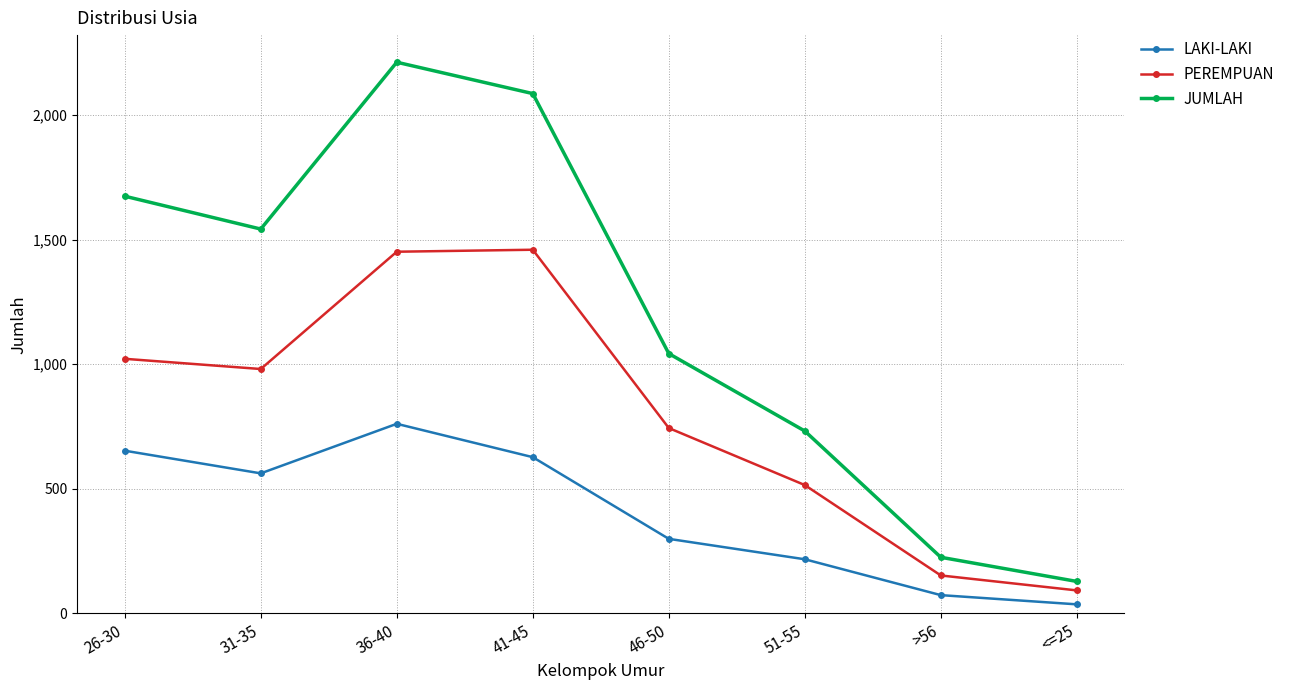

True or false: JUMLAH and LAKI-LAKI intersect in this chart.

False